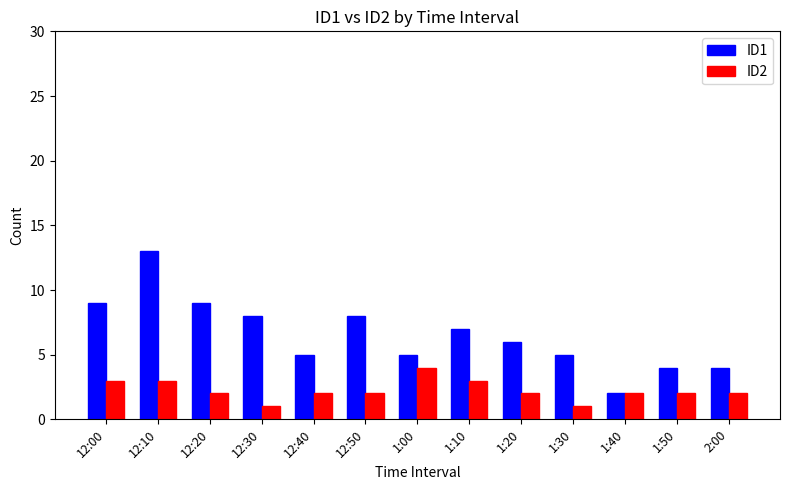

Reading right to left, extract all data points from this chart.

ID1: 4	4	2	5	6	7	5	8	5	8	9	13	9
ID2: 2	2	2	1	2	3	4	2	2	1	2	3	3